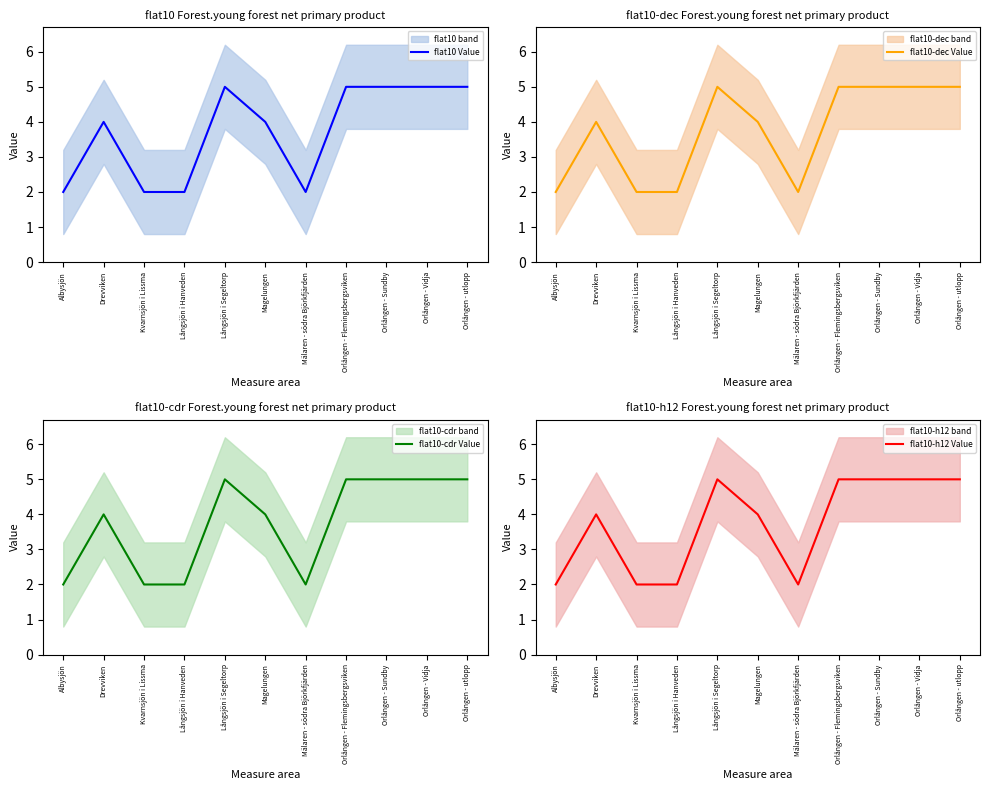

True or false: flat10-cdr Value and flat10 Value cross at least once.

False